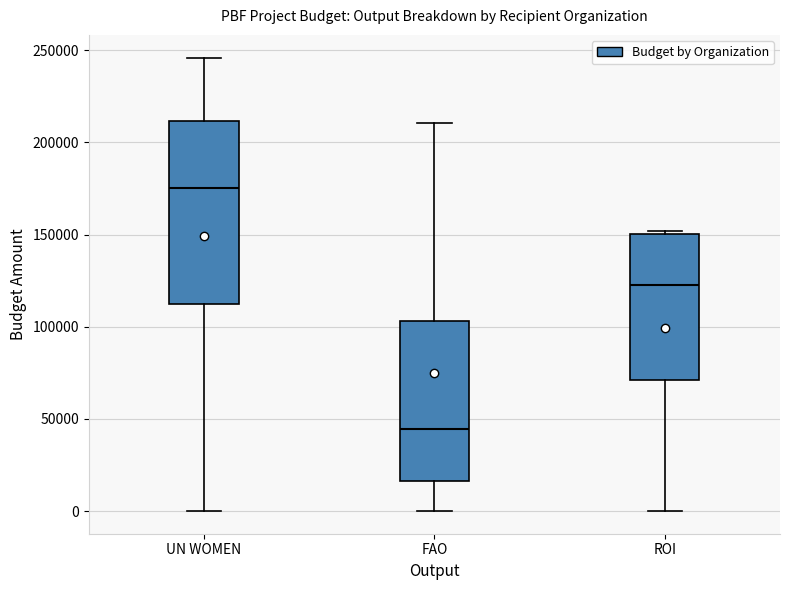

Where is the lower edge of the box for UN WOMEN on the y-axis? The values are not printed on the chart, so give them approximately, as read against the axis.

115000